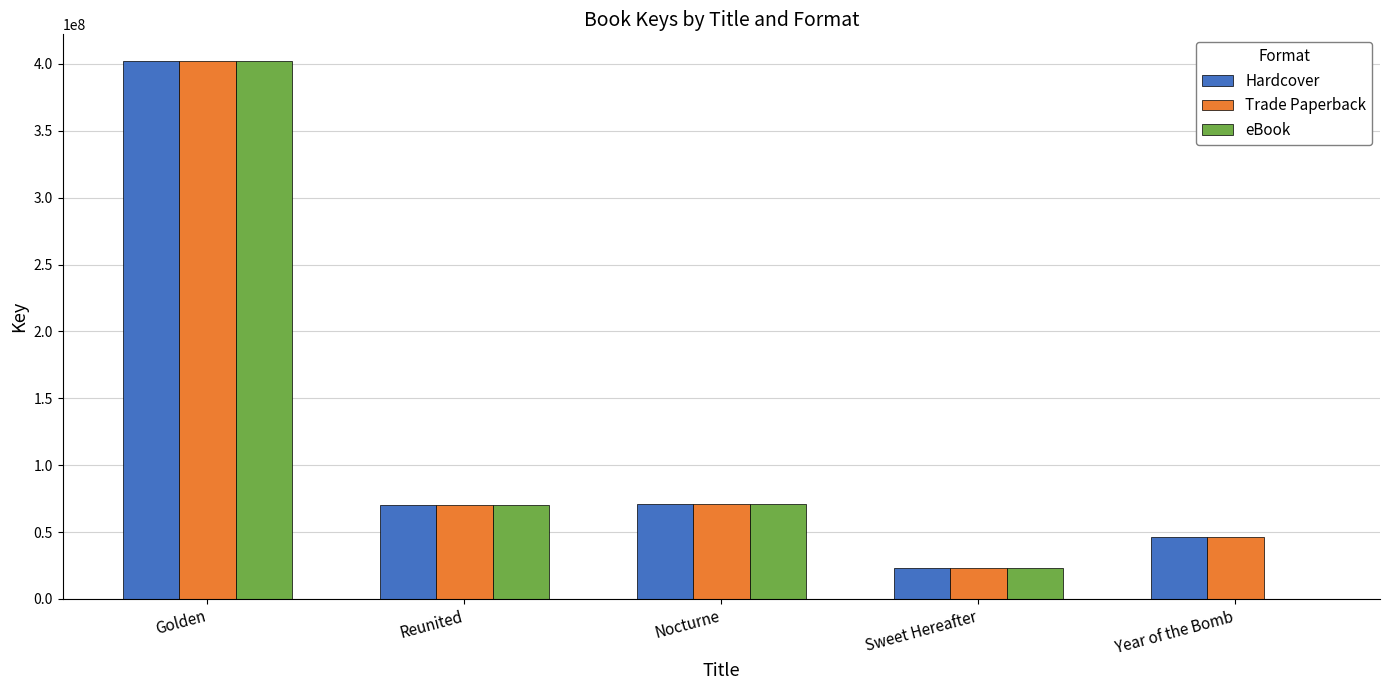

At which label is eBook closest to 201003989?

Nocturne